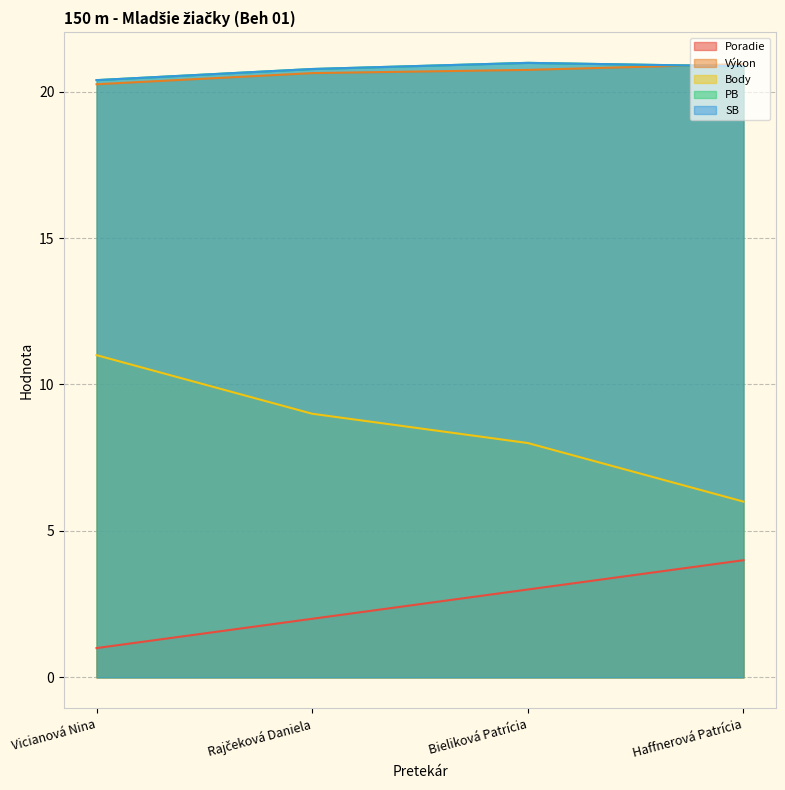

Where is Poradie nearest to the value 2?

Rajčeková Daniela